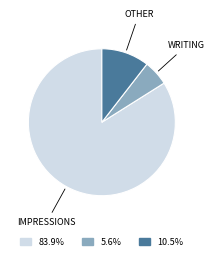

How many slices are in this pie chart?

3